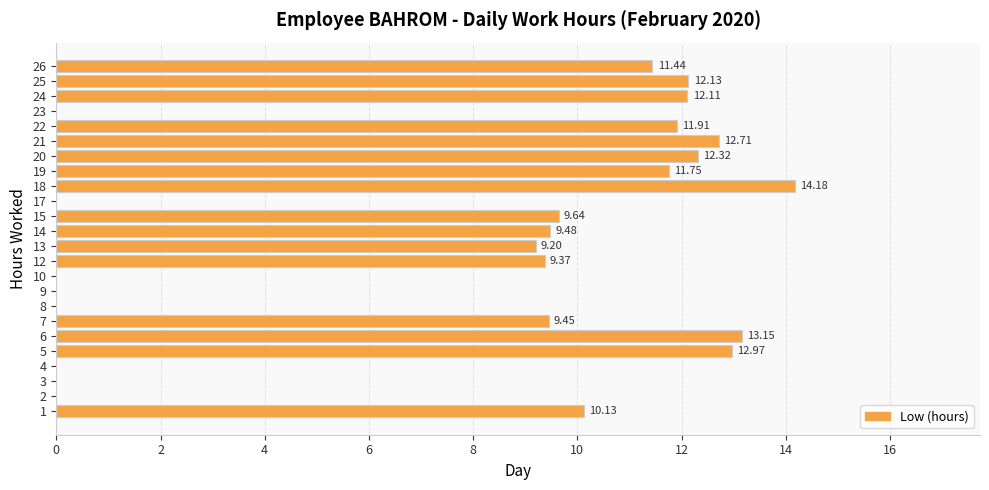

What is the sum of the values at 20 and 13?

21.5